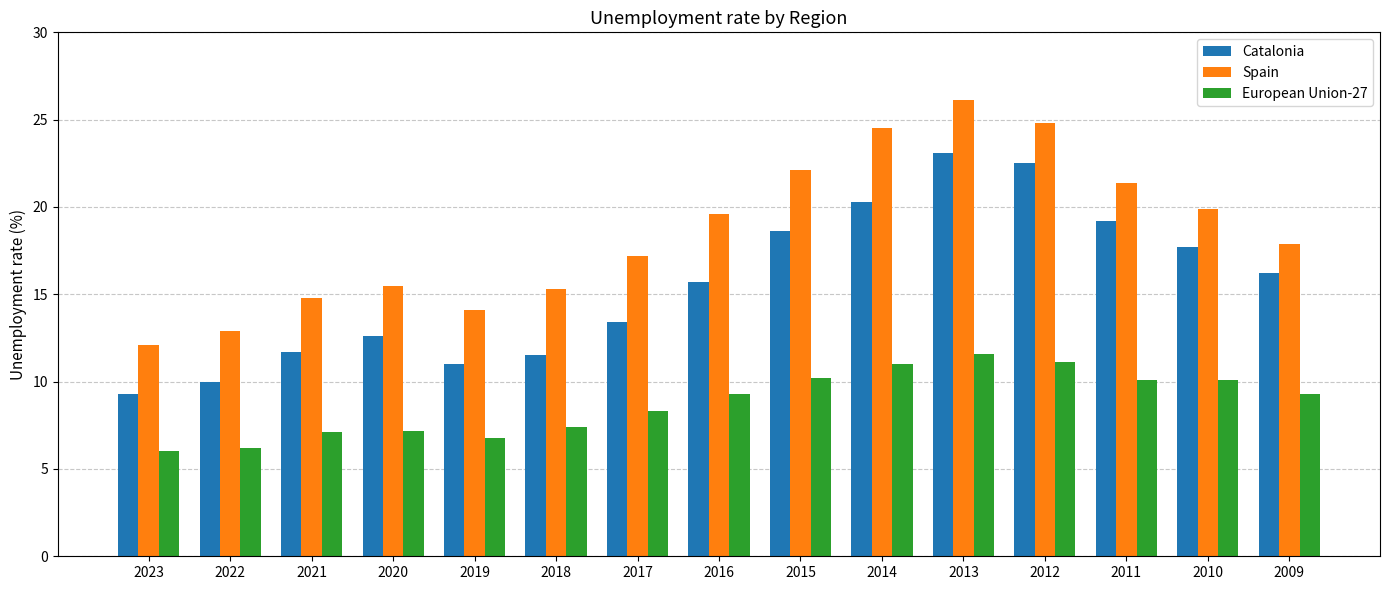

List the series in order of their peak value, highest first.

Spain, Catalonia, European Union-27